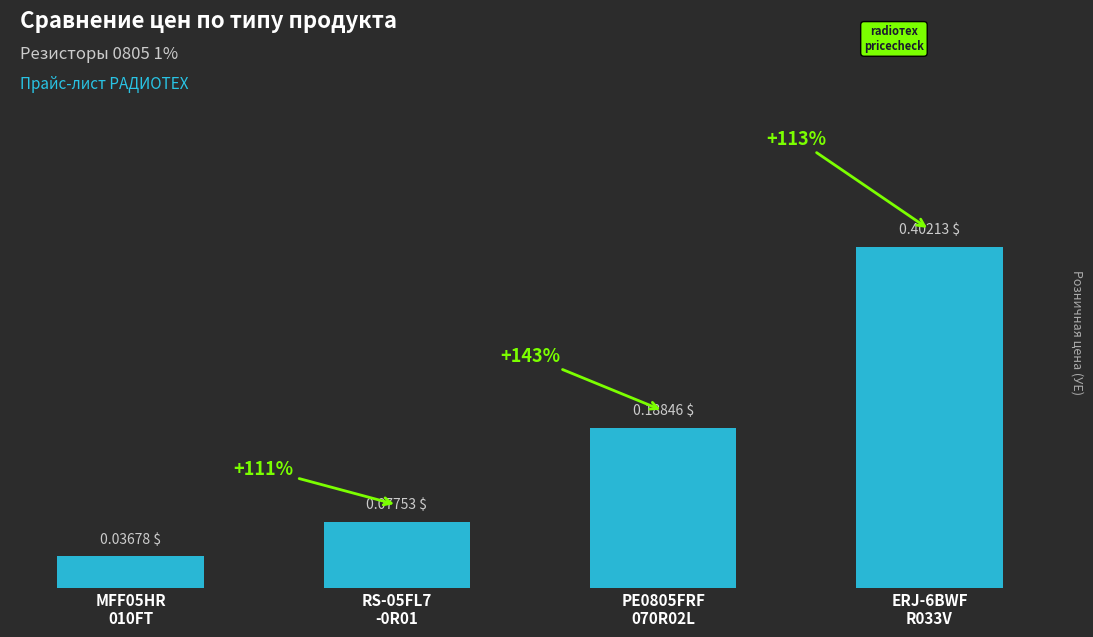

What is the change in value from MFF05HR
010FT to PE0805FRF
070R02L?

+0.2